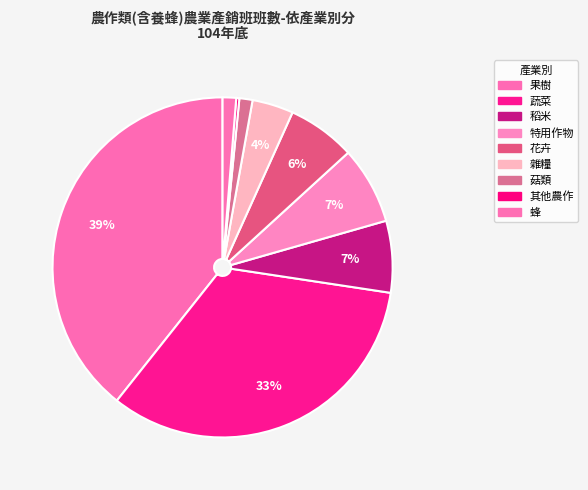

Rank the categories by value from highest to lowest.

果樹, 蔬菜, 特用作物, 稻米, 花卉, 雜糧, 蜂, 菇類, 其他農作